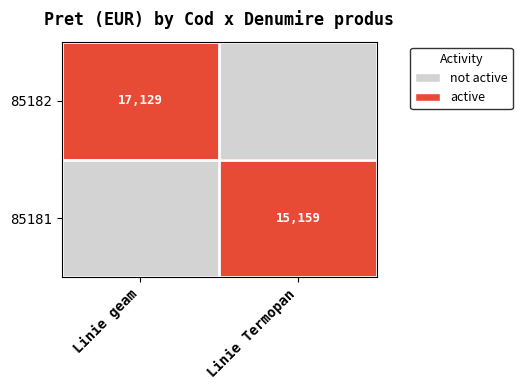

What is the total value across all series at Linie Termopan?

15159